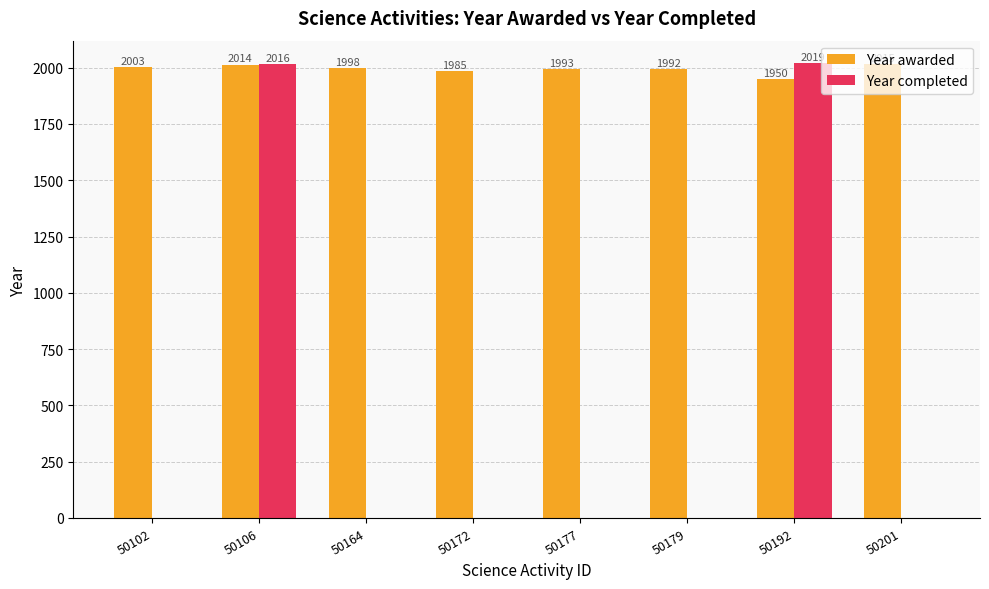

Where is Year completed nearest to the value 1009?

50106